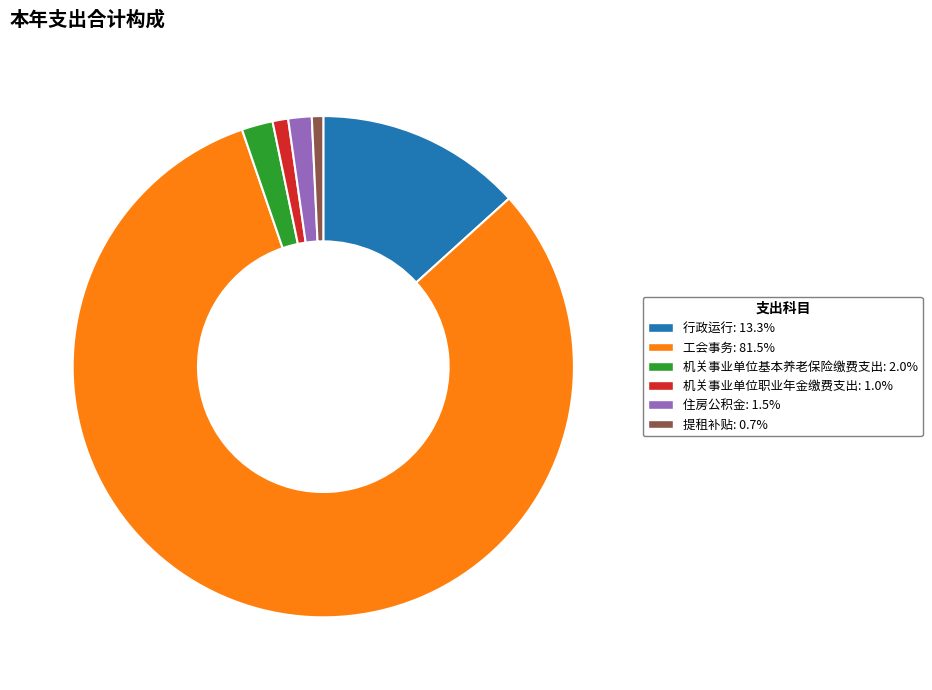

How many slices are in this pie chart?

6